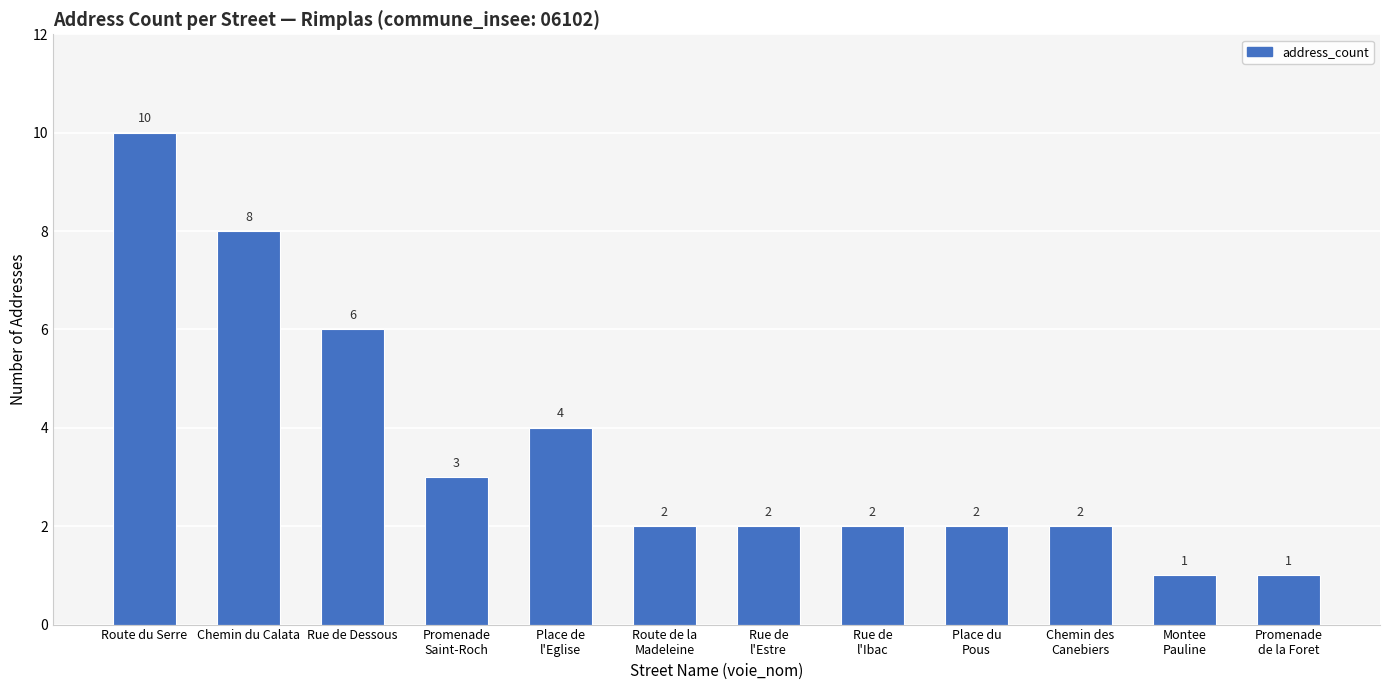

Between Route de la
Madeleine and Promenade
Saint-Roch, which is larger?

Promenade
Saint-Roch